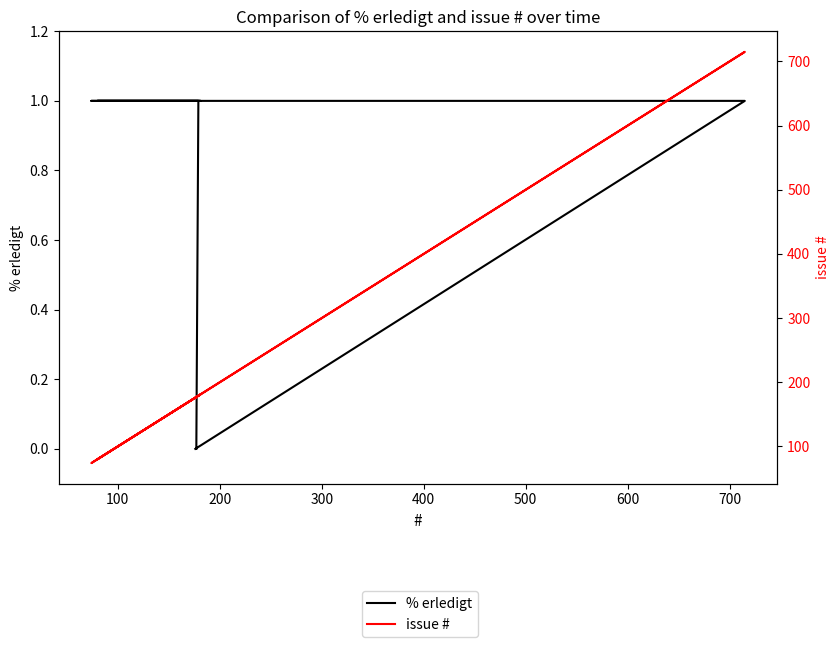

True or false: % erledigt and issue # cross at least once.

False